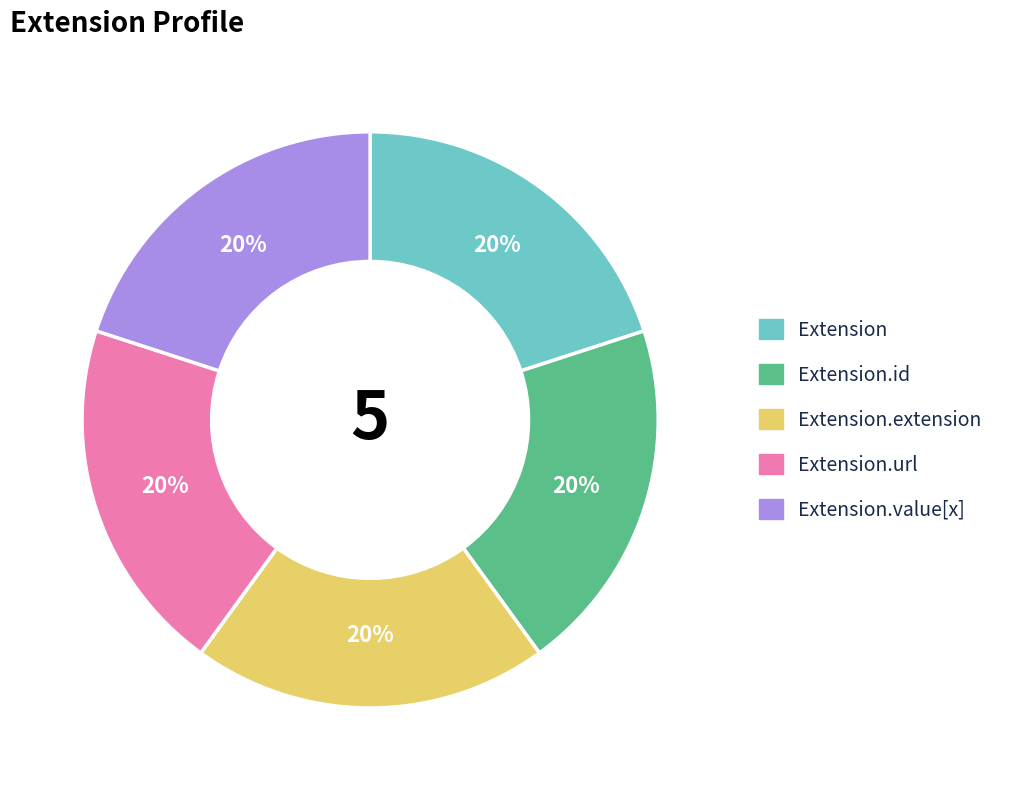

What is the ratio of the value at Extension.id to the value at Extension.url?

1.0